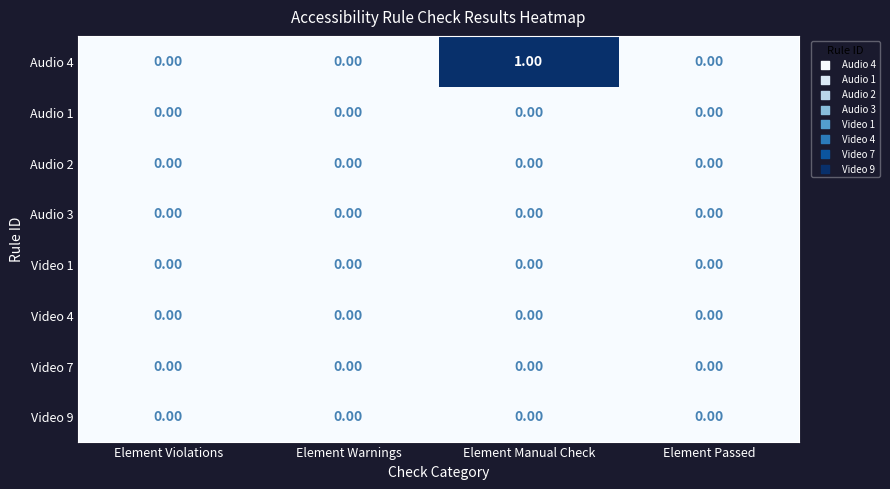

Count the number of data series in this chart.

8